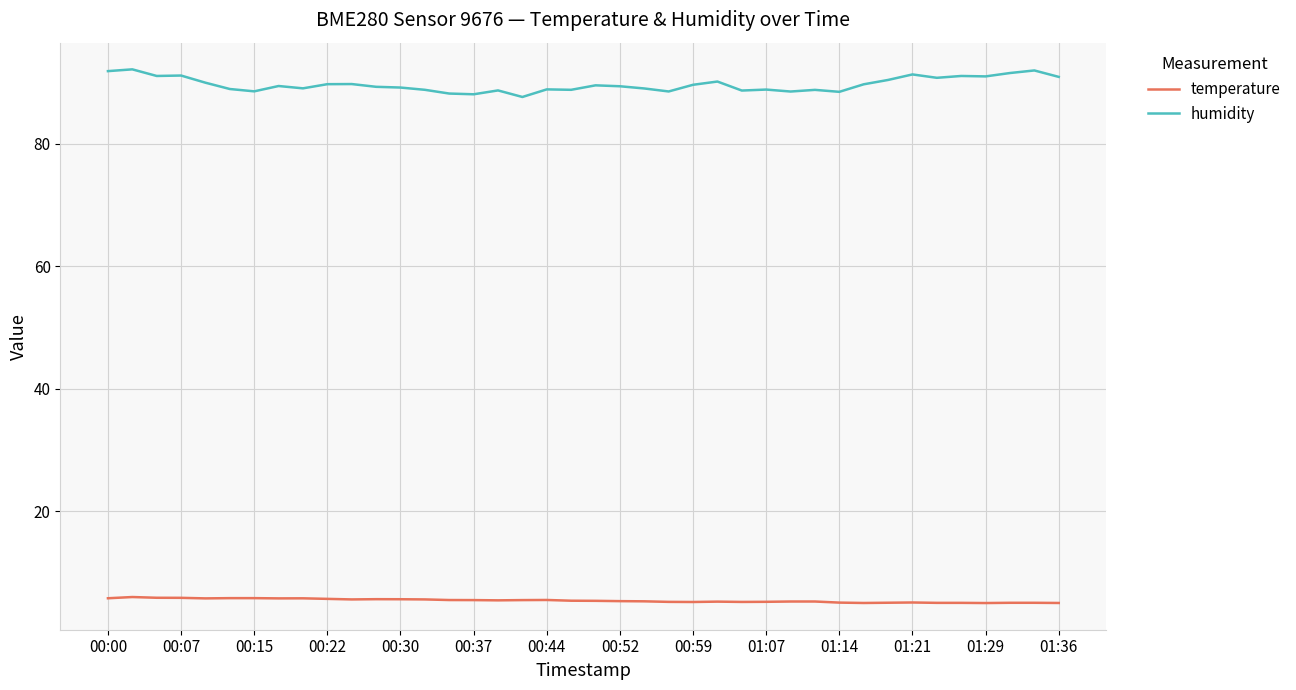

Rank the series by their average value, from highest to lowest.

humidity, temperature